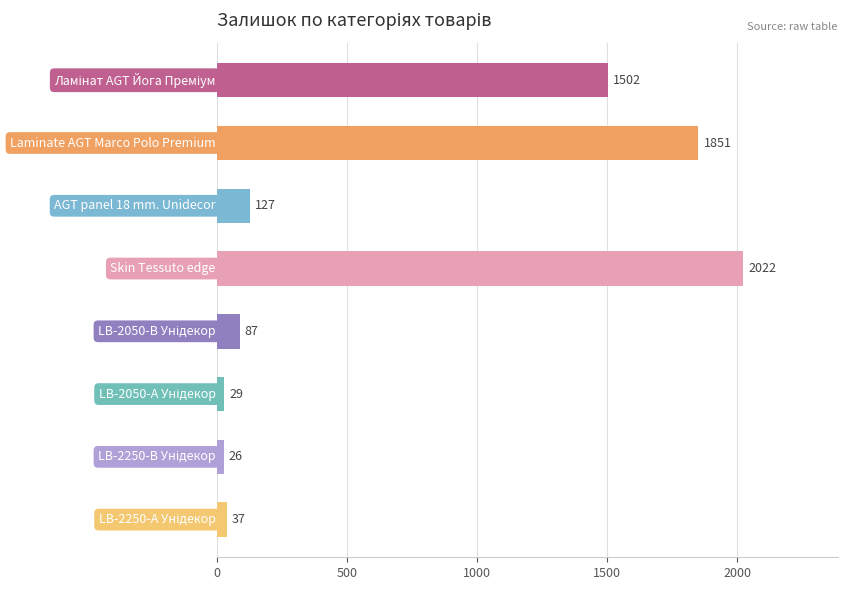

Reading bottom to top, what are all the values shown in this chart?

37	26	29	87	2022	127	1851	1502